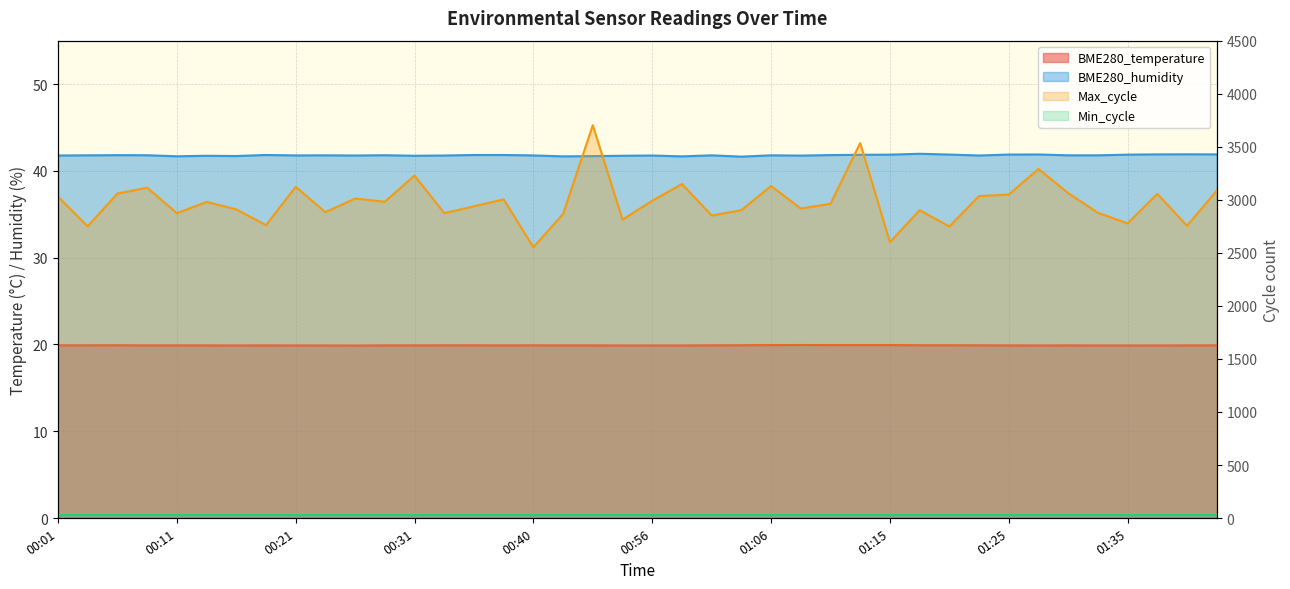

What is the minimum value for BME280_temperature?

19.9